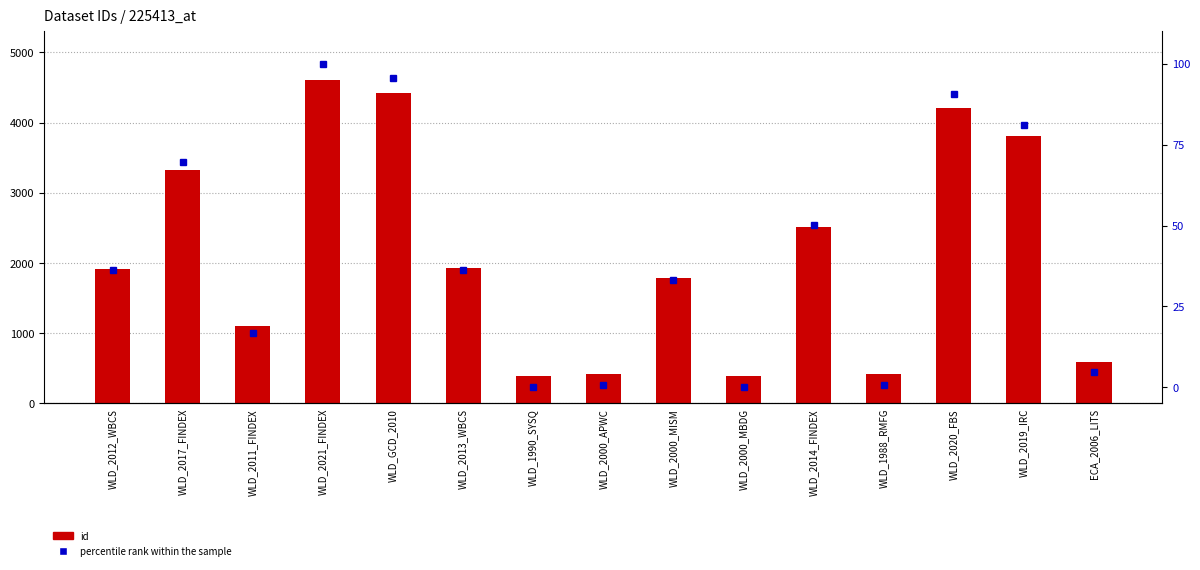

At which category does the chart reach its peak across all series?

WLD_2021_FINDEX